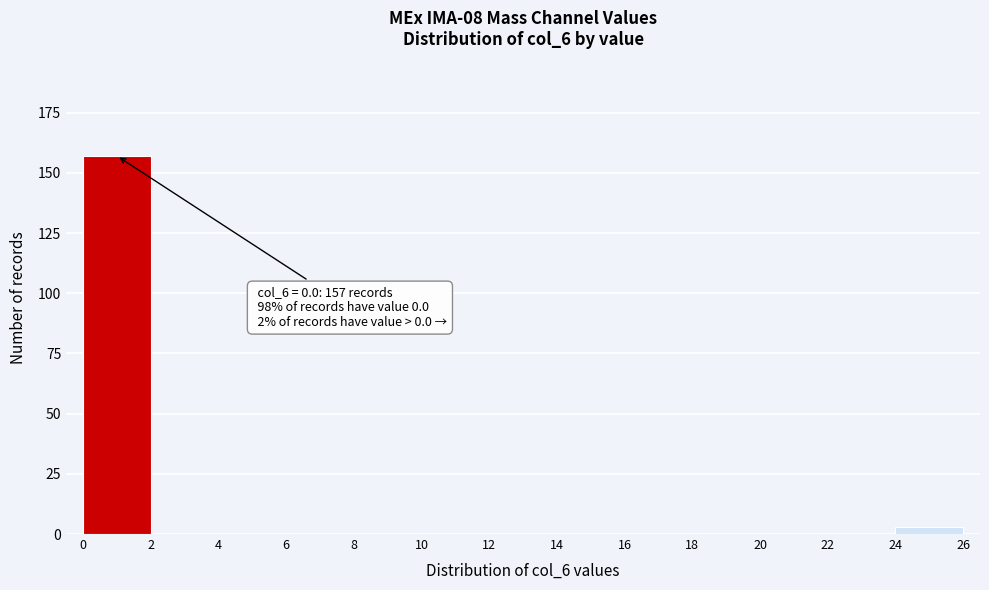

Which range on the x-axis has the tallest bar?

0 to 2